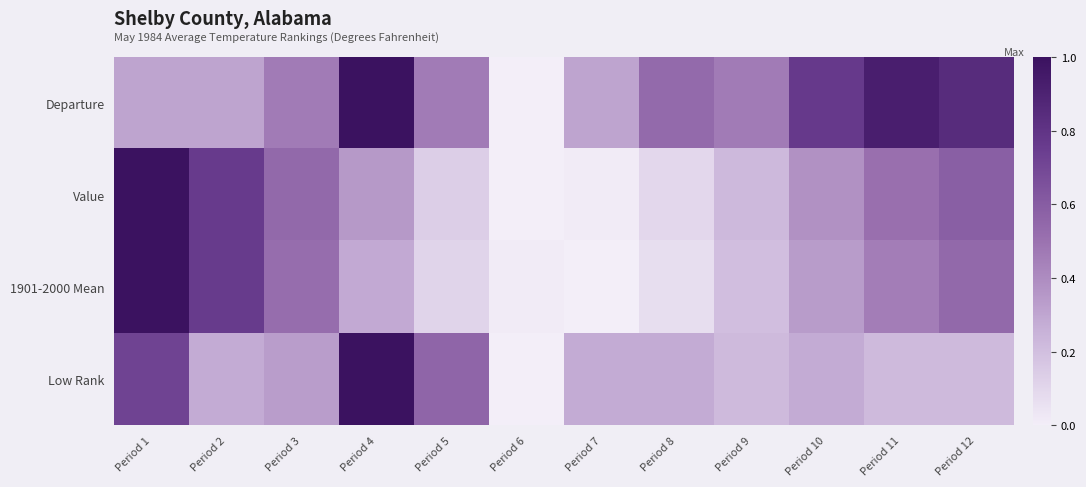

What is the greatest value displayed?

1.0